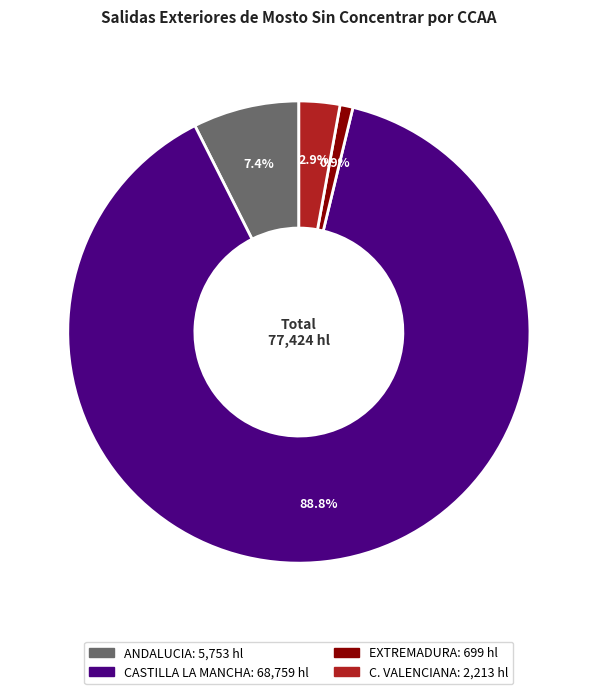

Which category has the smallest portion of the pie?

EXTREMADURA